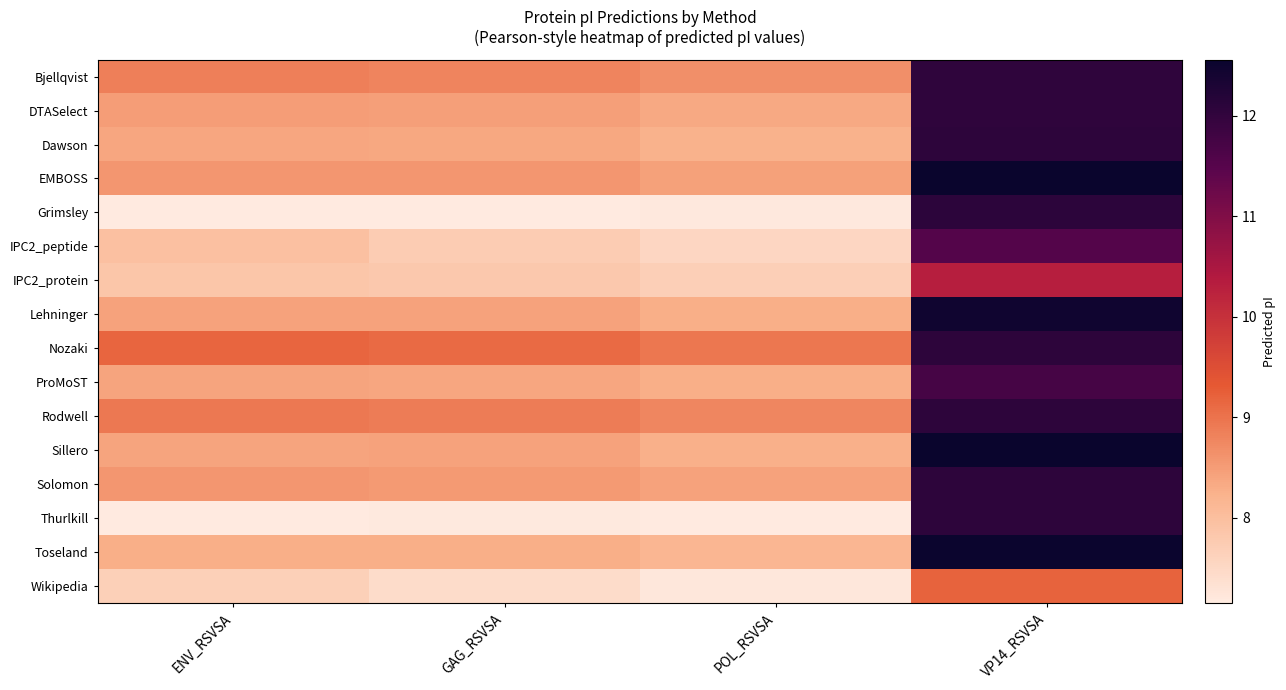

Which series has the largest total across all categories?

Nozaki